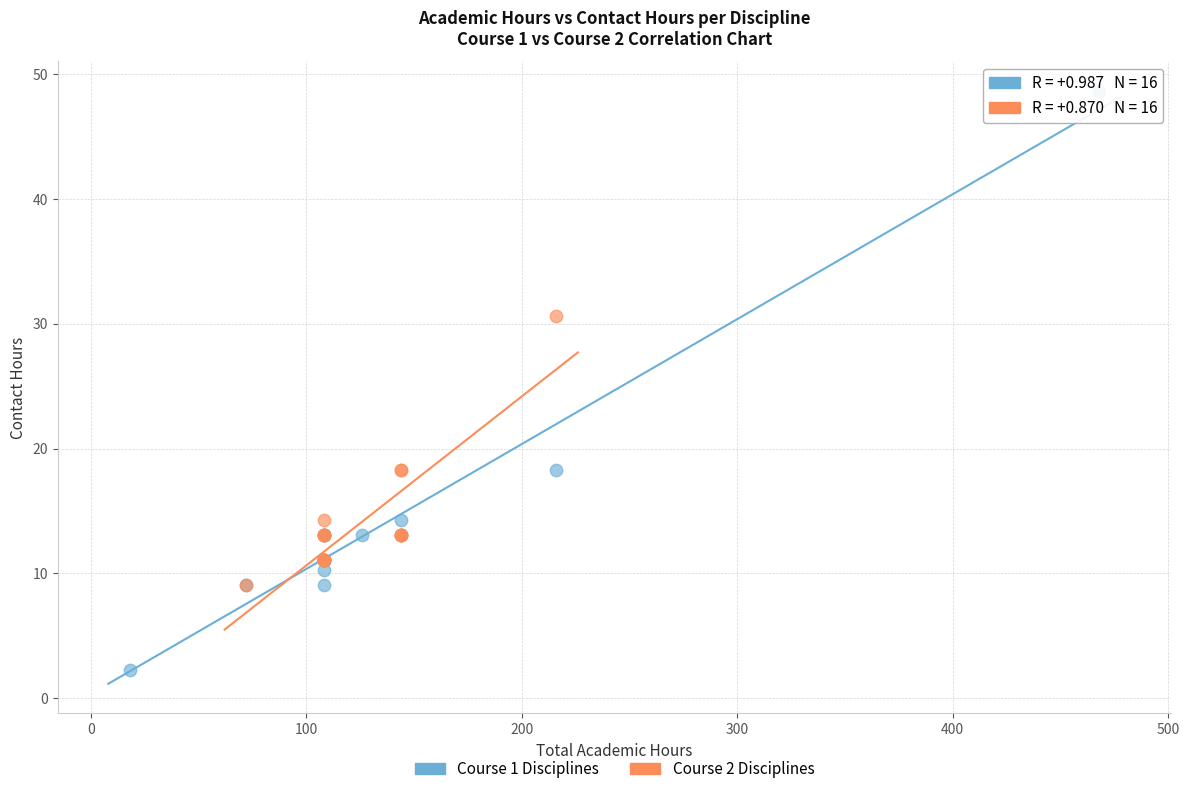

Which series reaches the maximum Y coordinate?

Course 1 Disciplines